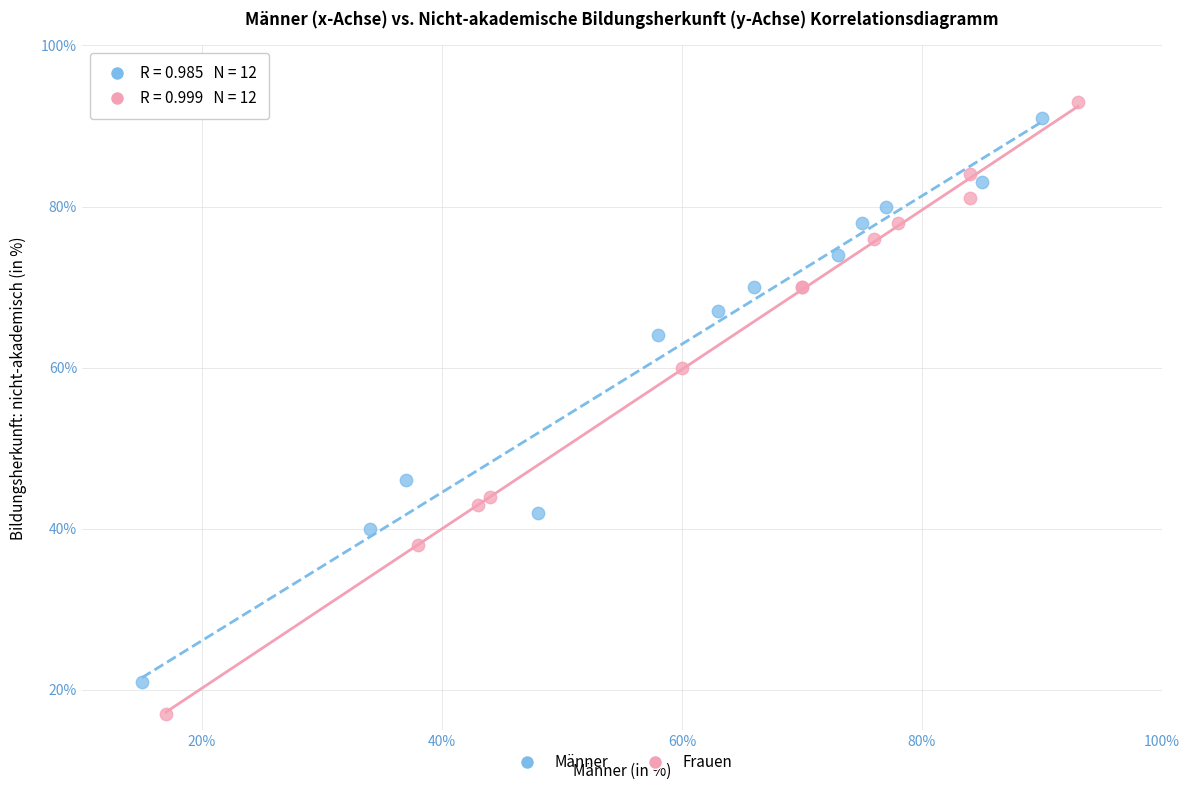

Which series reaches the minimum Y coordinate?

Frauen